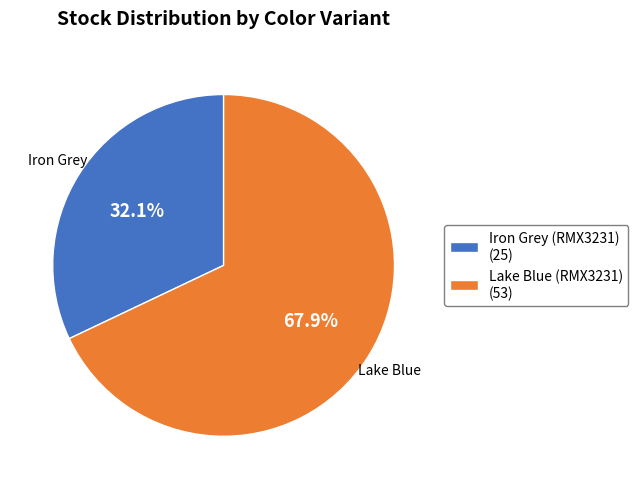

Is Lake Blue (RMX3231) the majority of the pie?

Yes